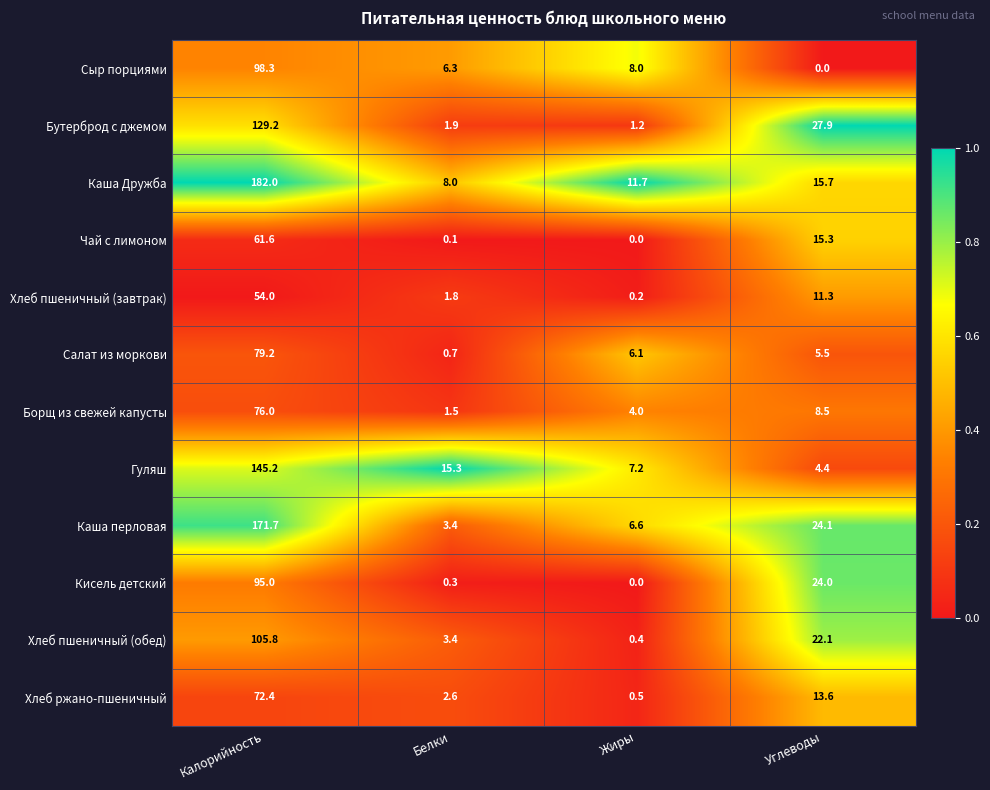

The value of Каша Дружба at Углеводы is 8.8. True or false?

False